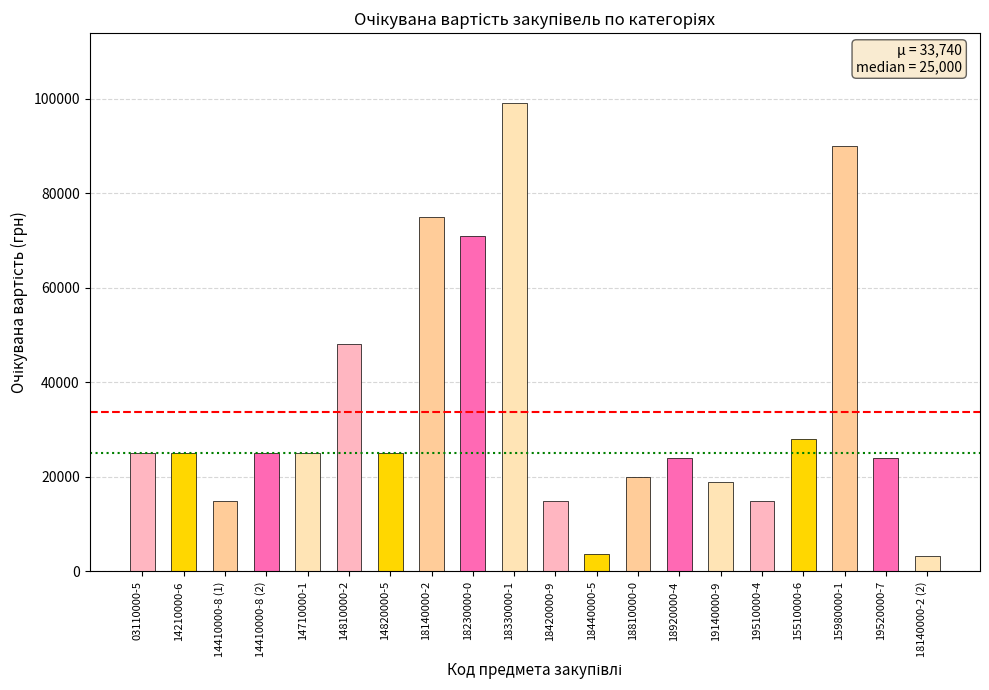

How many data points are less than 25000?

9